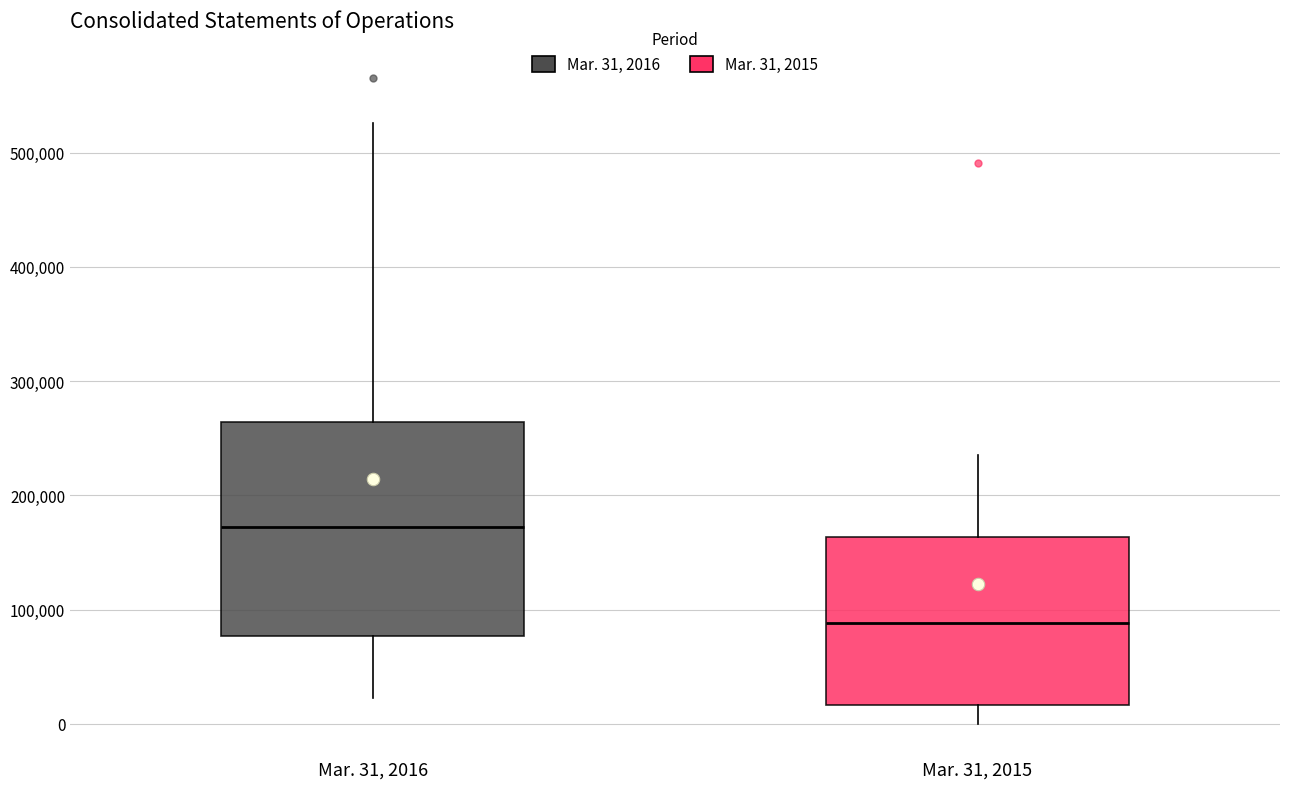

Comparing the boxes themselves (not the whiskers), which one is the tallest?

Mar. 31, 2016